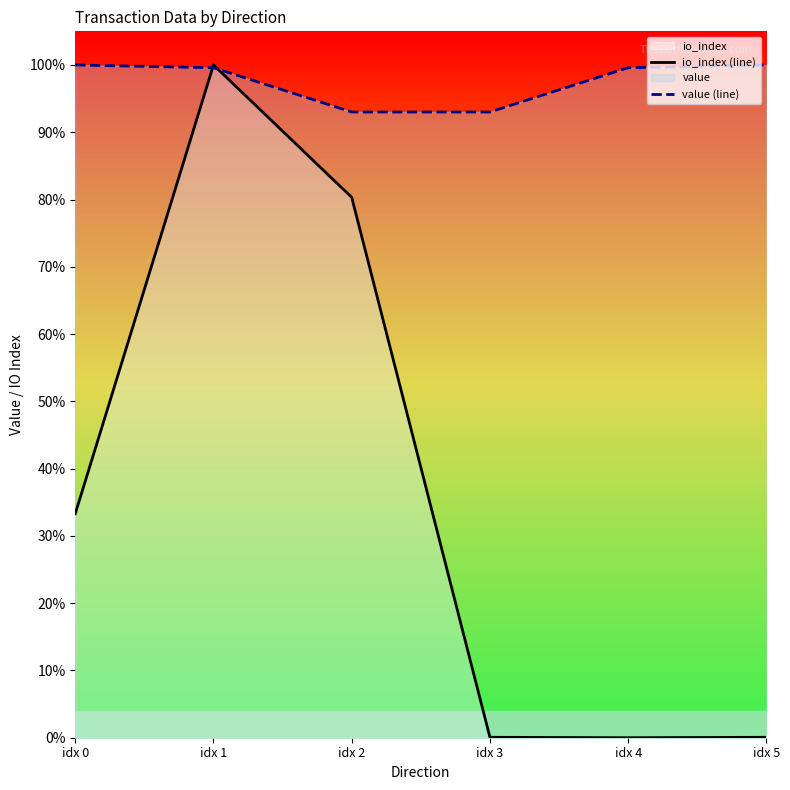

True or false: value (line) and io_index (line) cross at least once.

True